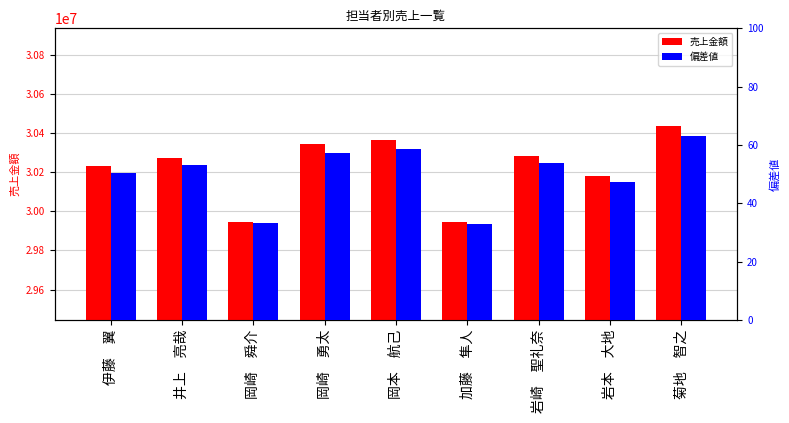

What is the total value across all series at 加藤　隼人?

29944183.1